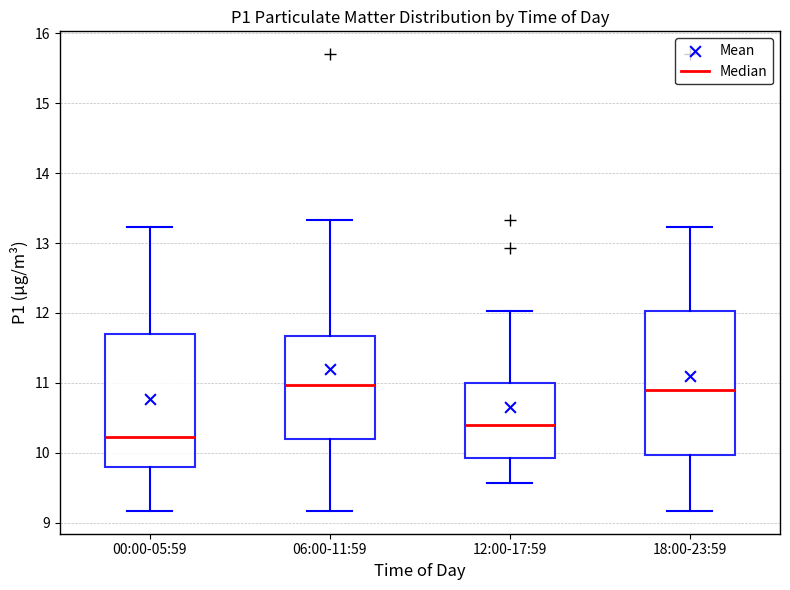

Reading left to right, read every box against the y-axis: the position of its median line, the range the box covers, and the ends of its whiskers. The values are not printed on the chart, so give them approximately, as read against the axis.

00:00-05:59: median 10.2, box 9.8 to 11.7, whiskers 9.2 to 13.2
06:00-11:59: median 11.0, box 10.2 to 11.7, whiskers 9.2 to 13.3
12:00-17:59: median 10.4, box 9.9 to 11.0, whiskers 9.6 to 12.0
18:00-23:59: median 10.9, box 10.0 to 12.0, whiskers 9.2 to 13.2